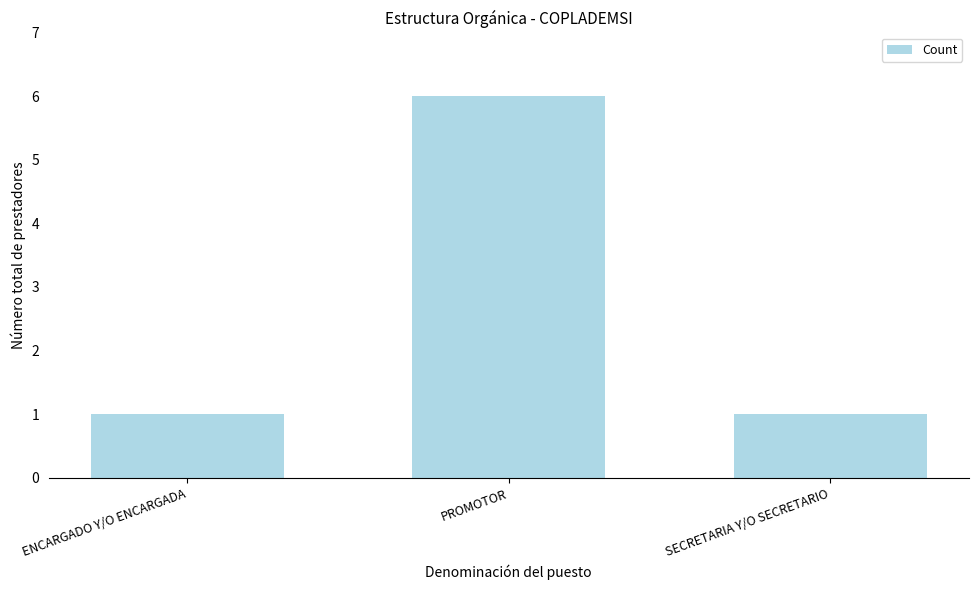

True or false: the data shows 6 at PROMOTOR.

True